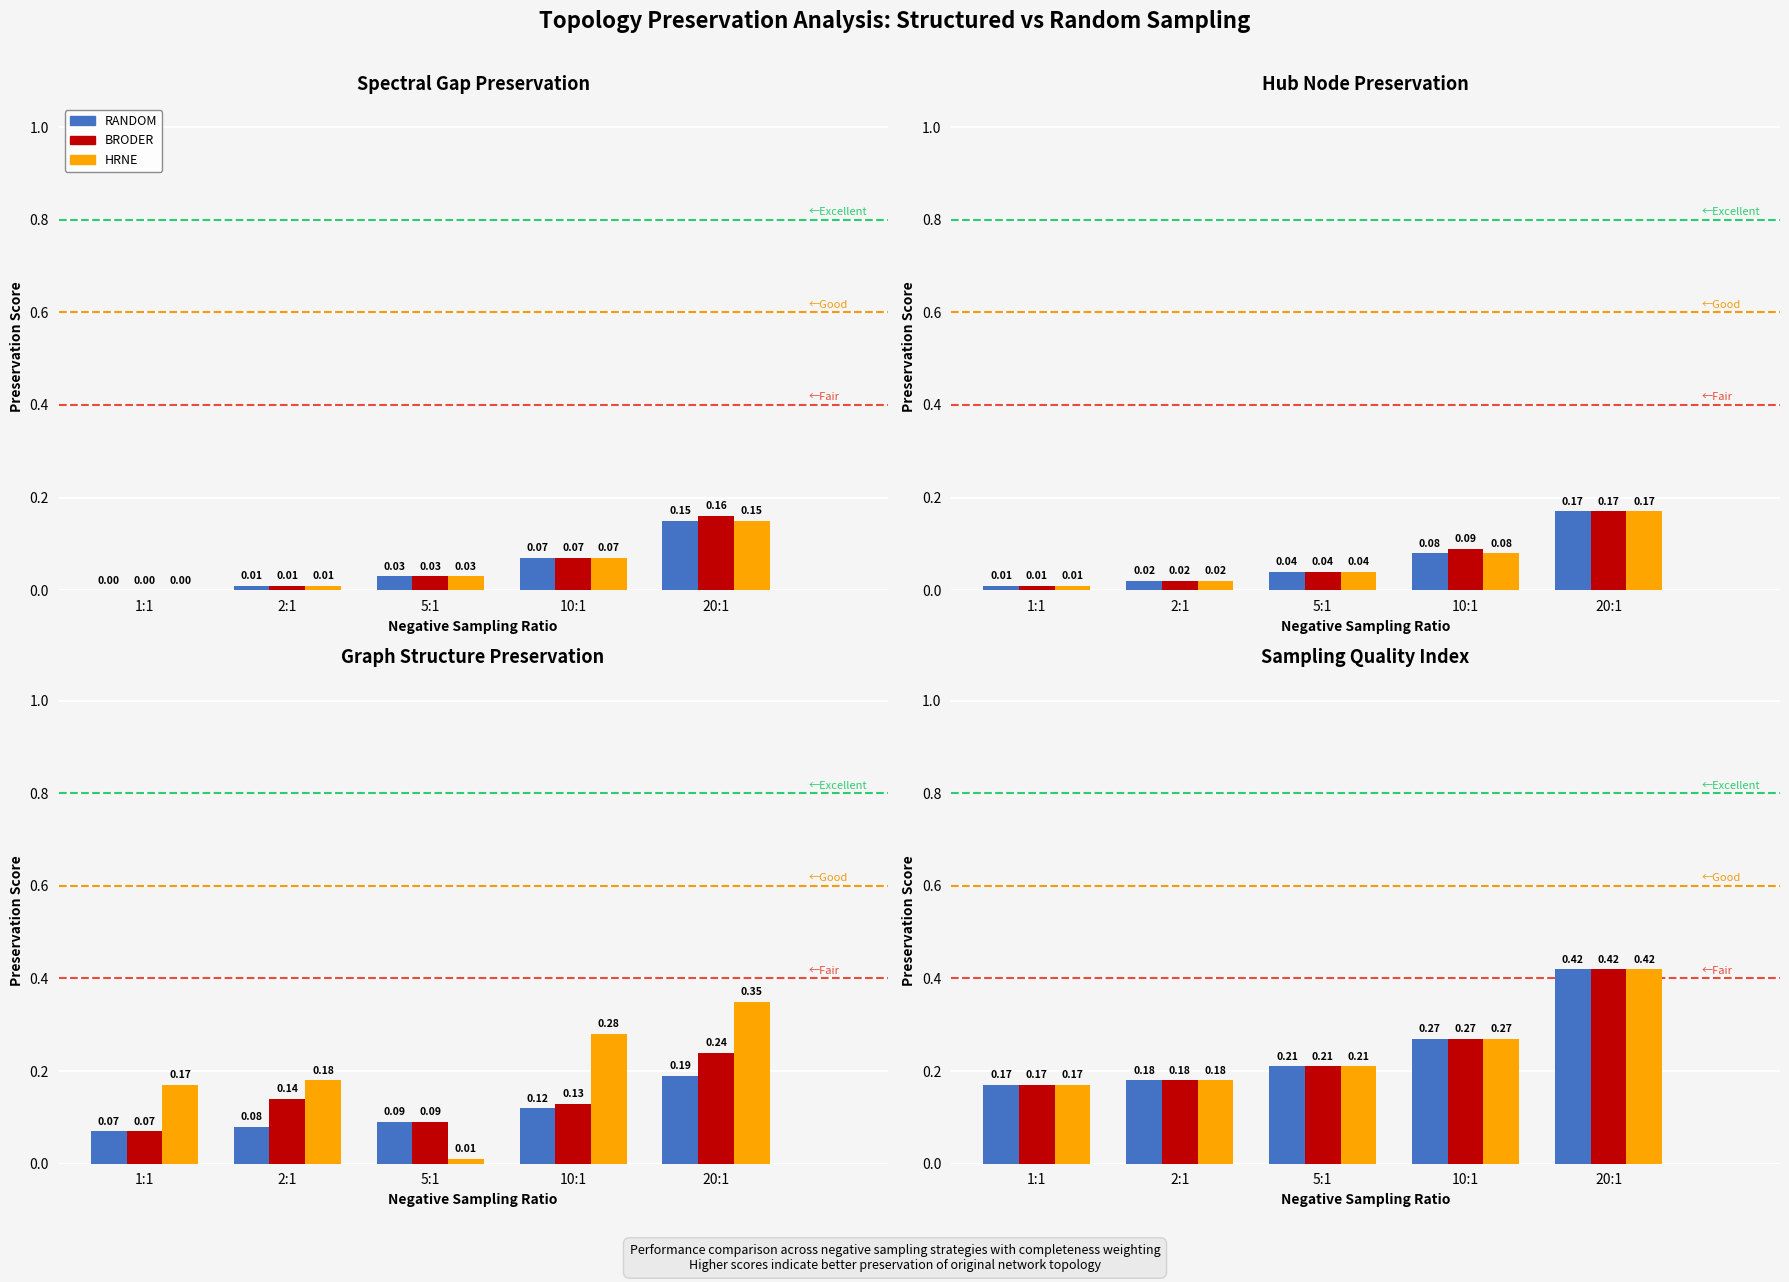

How many distinct data groups are displayed?

3